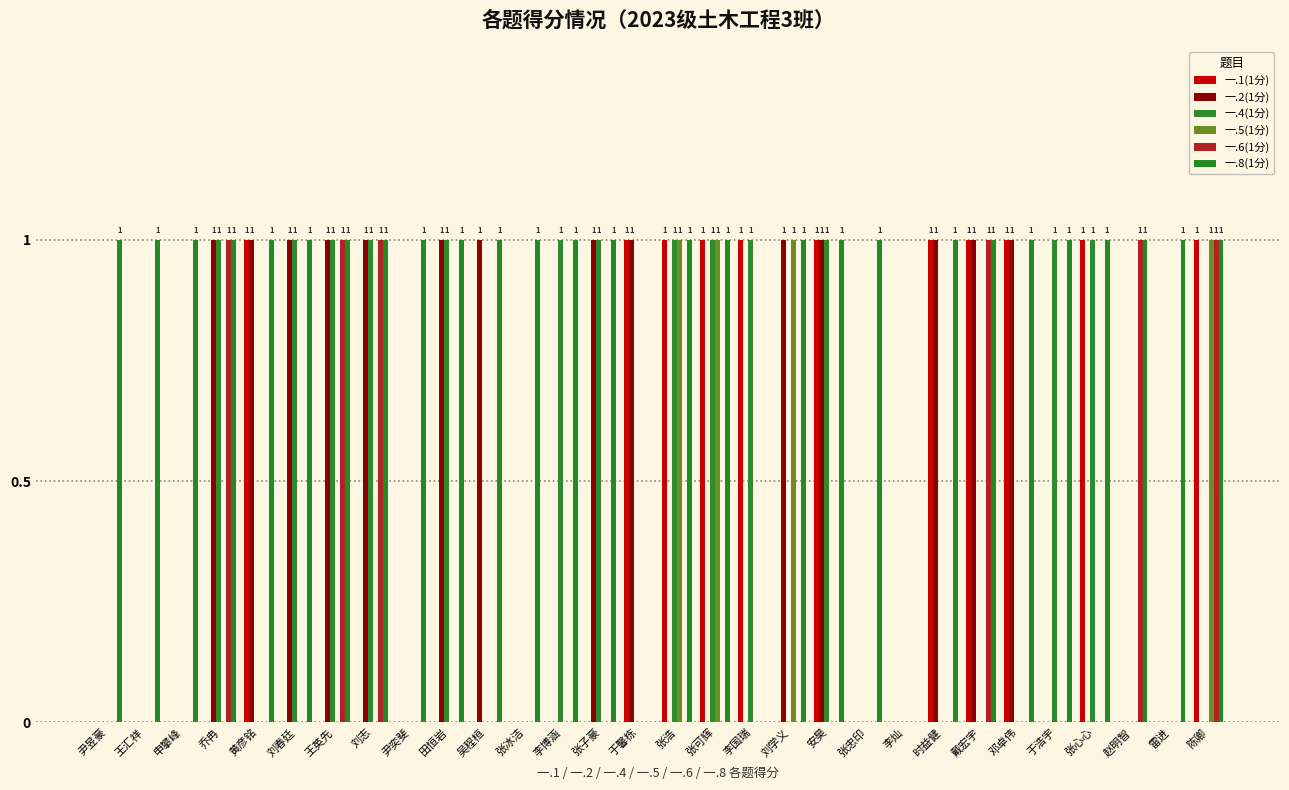

What is the difference between the 一.1(1分) values at 陈卿 and 张忠印?

1